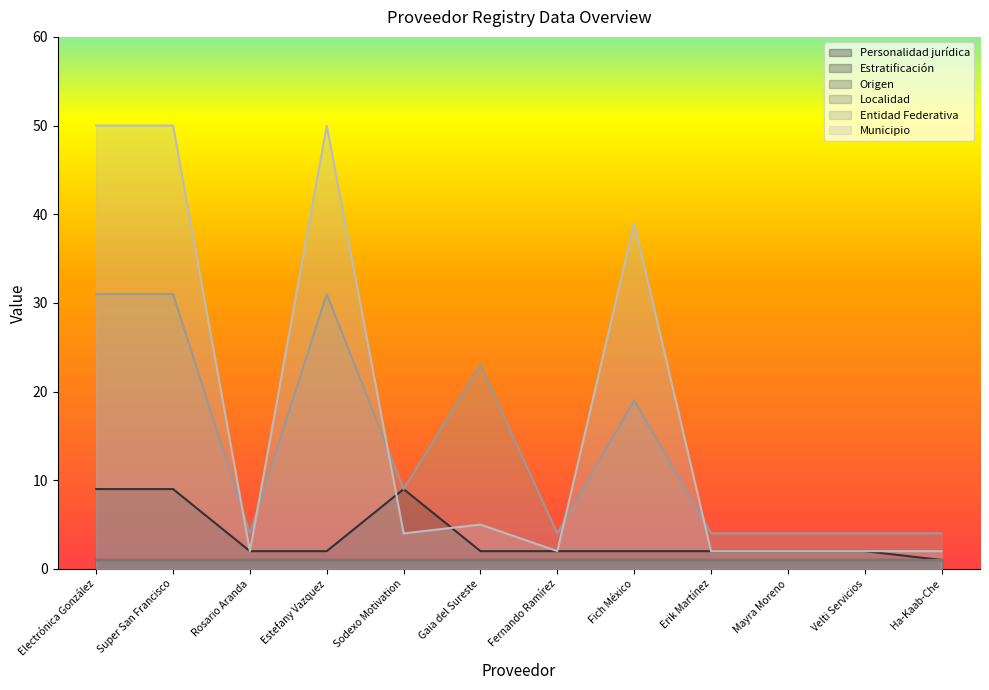

What is the difference between the maximum and second lowest values in the Entidad Federativa series?

27